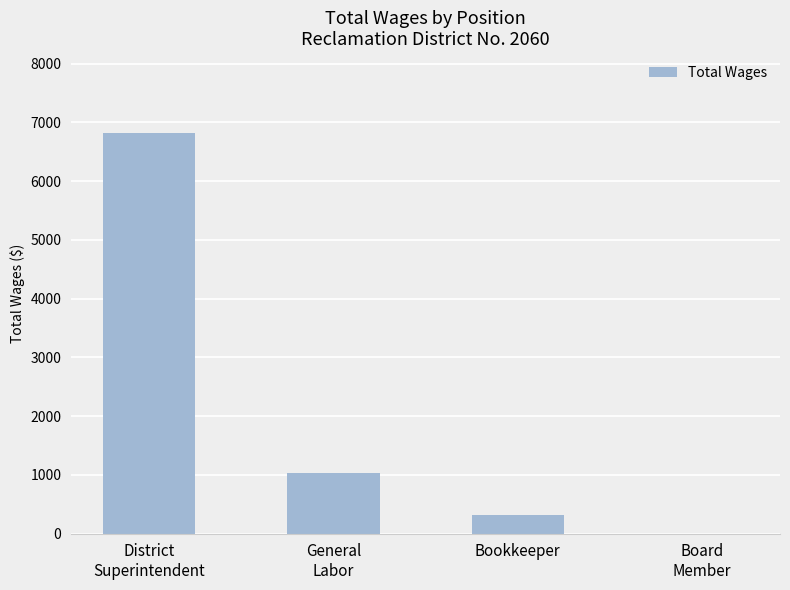

True or false: the data shows 321 at Bookkeeper.

True